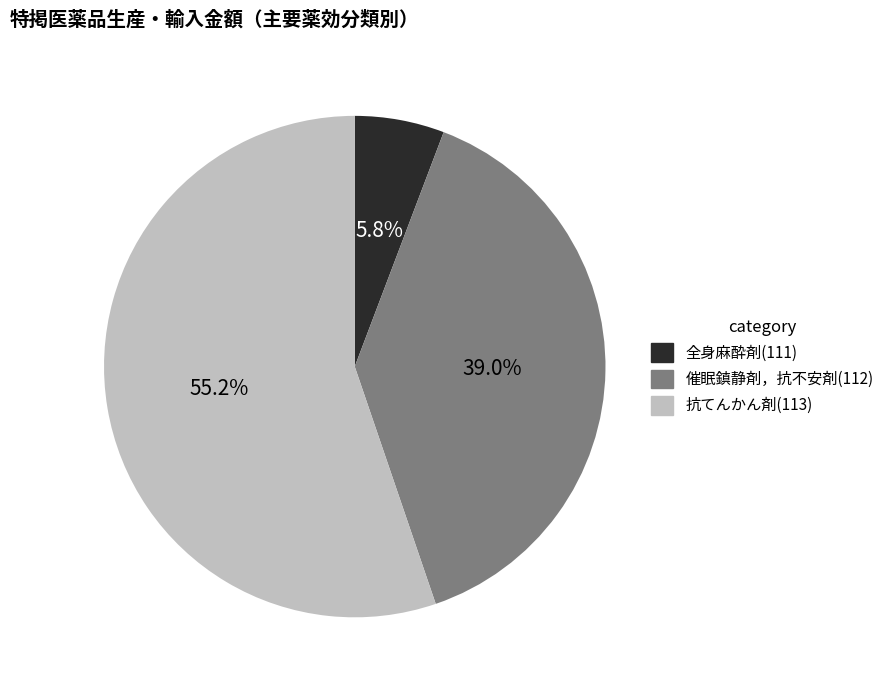

Which has a higher value, 全身麻酔剤(111) or 催眠鎮静剤，抗不安剤(112)?

催眠鎮静剤，抗不安剤(112)